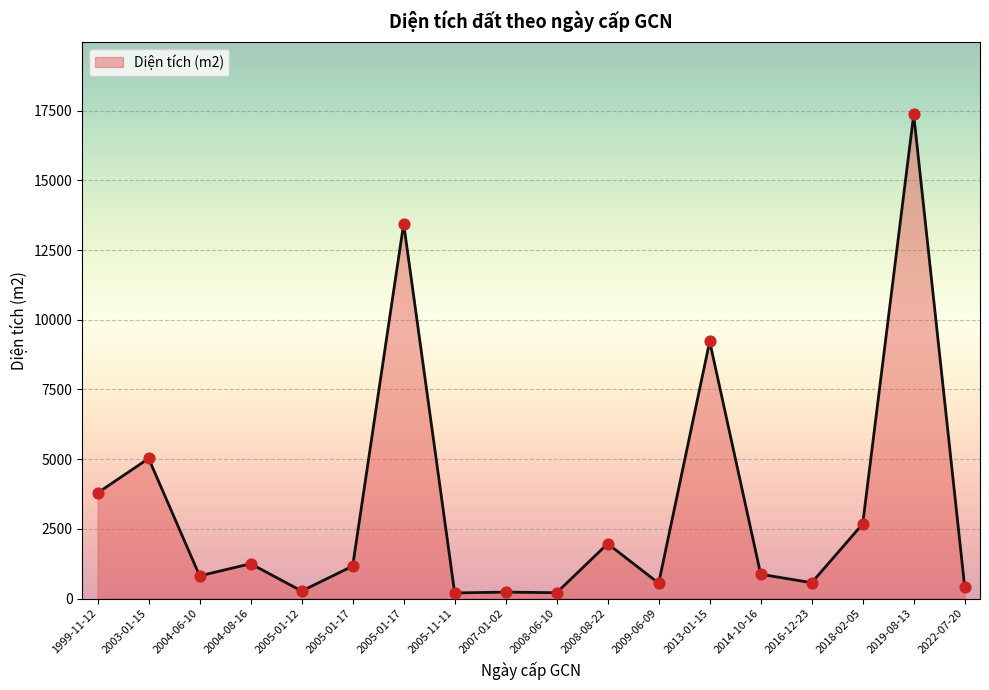

Approximately how many times larger is the value at 2004-08-16 compared to 2004-06-10?

1.5